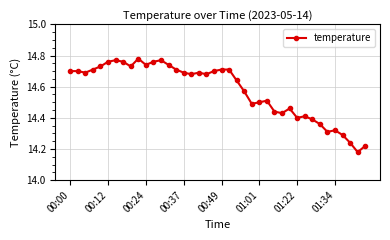

What is the difference between the maximum and minimum values?

0.6